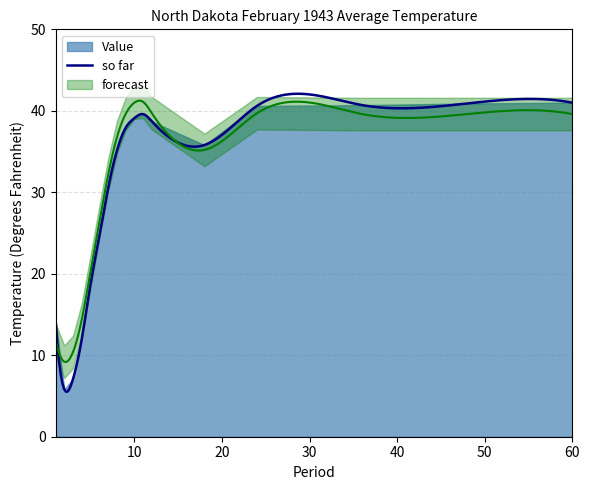

What is the lowest value of the so far series?

5.5